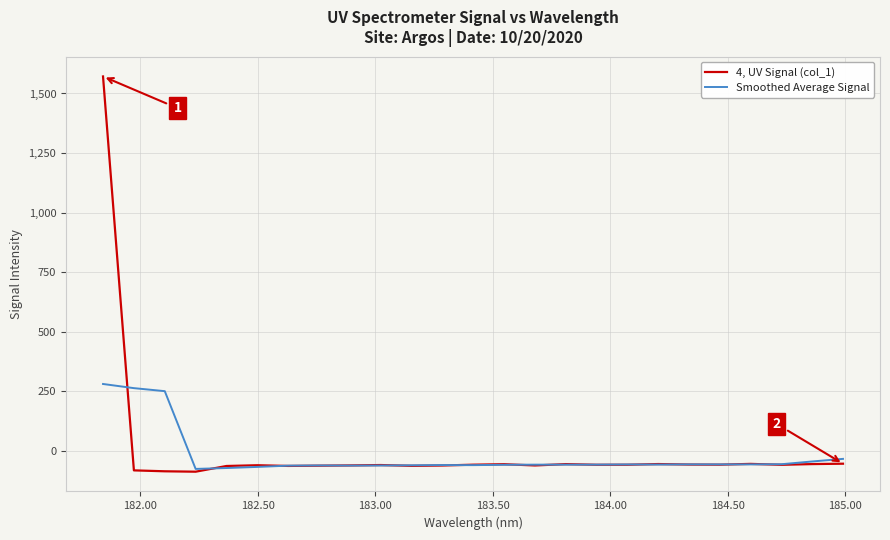

What is the greatest value displayed?

1571.4